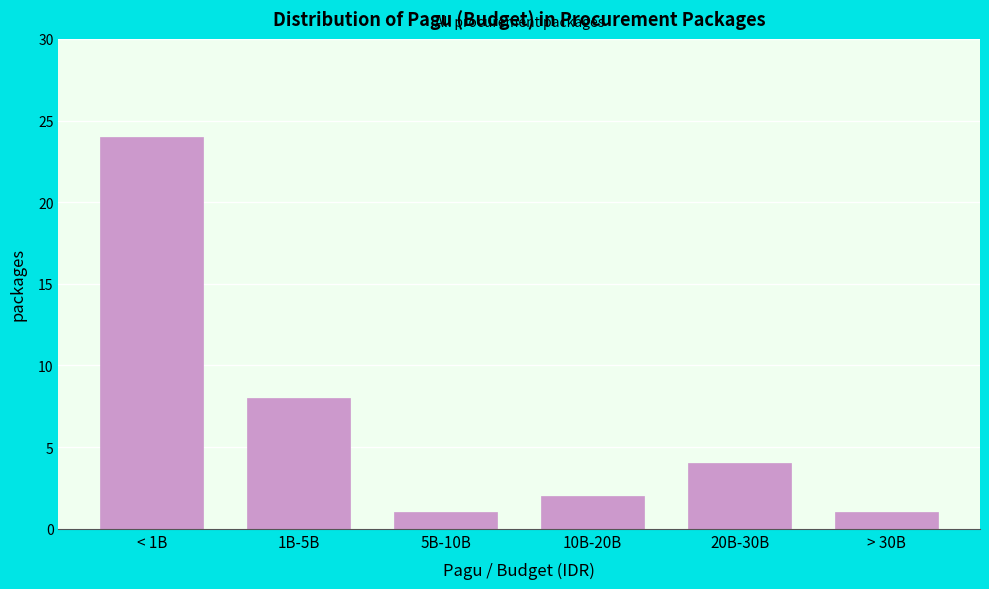

Reading right to left, extract all data points from this chart.

1	4	2	1	8	24